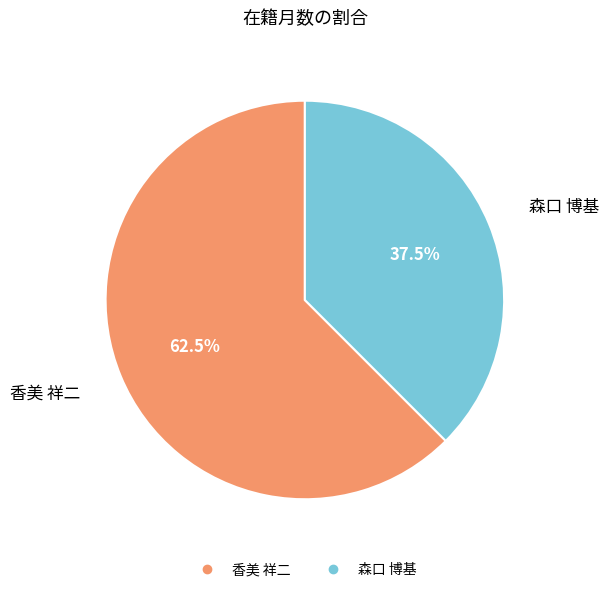

Does any single category account for the majority?

Yes